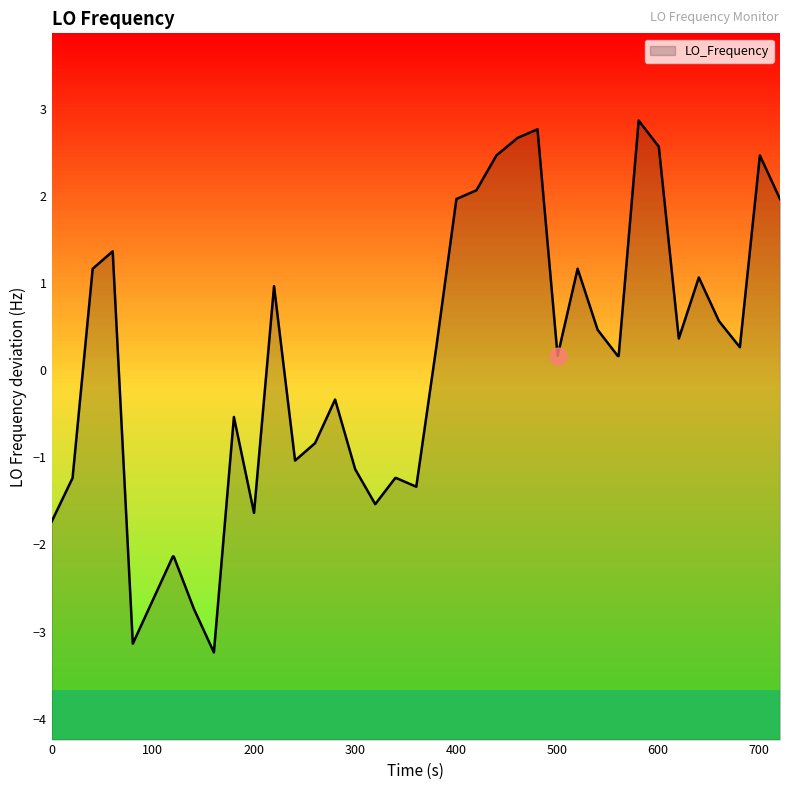

What is the difference between the maximum and minimum values?

6.1